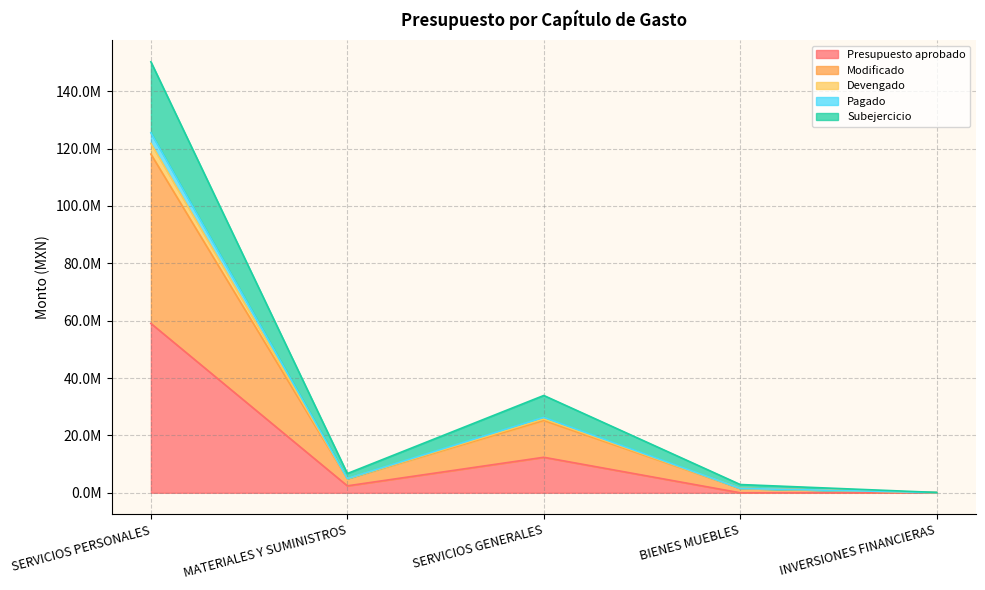

Between SERVICIOS PERSONALES and INVERSIONES FINANCIERAS, which series saw the biggest shift?

Subejercicio